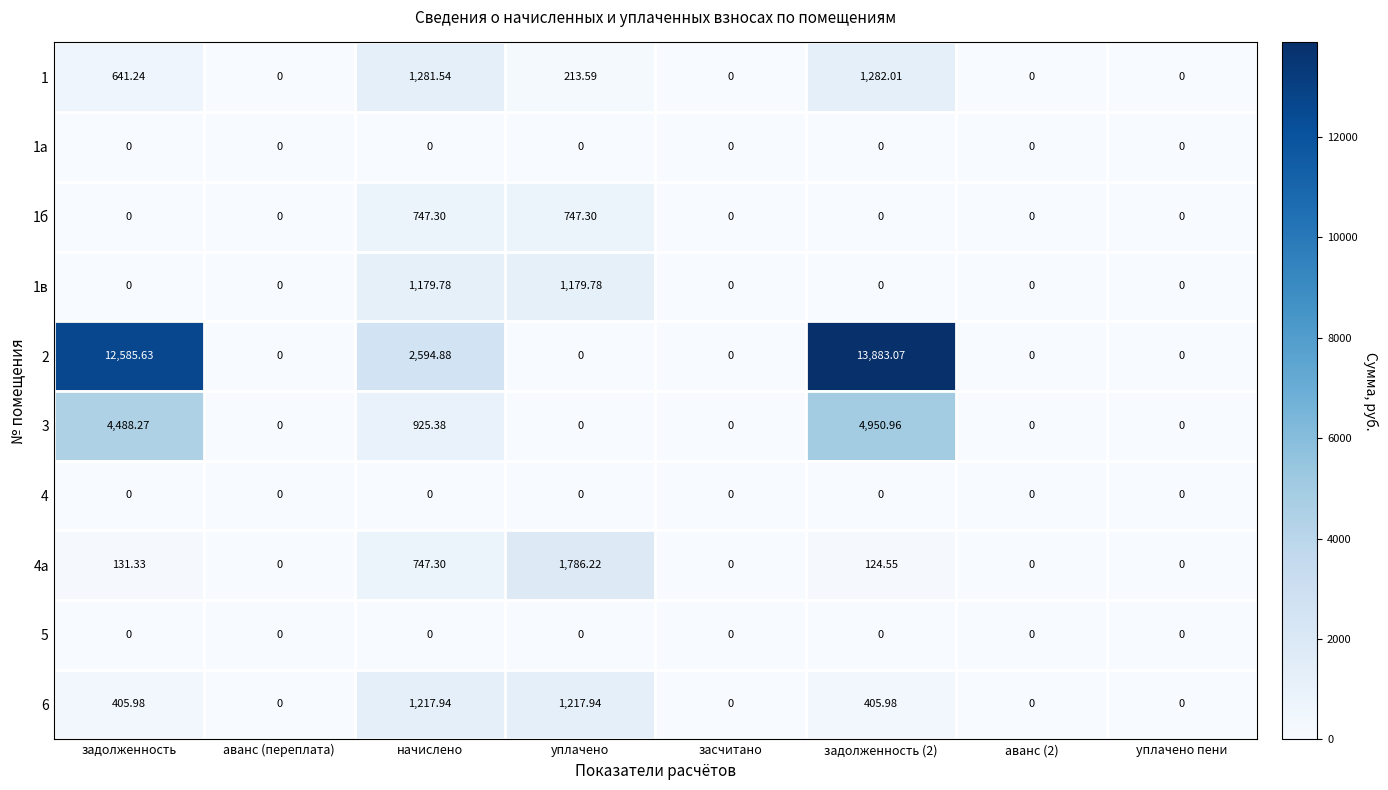

Which category has the highest value in the 4а series?

уплачено